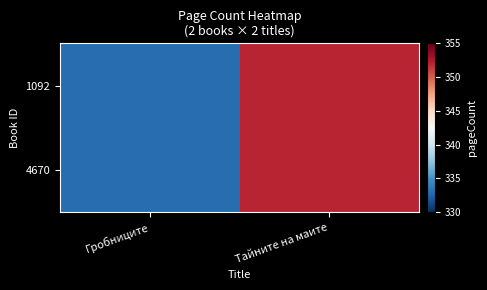

Between Тайните на маите and Гробниците, which is larger?

Тайните на маите